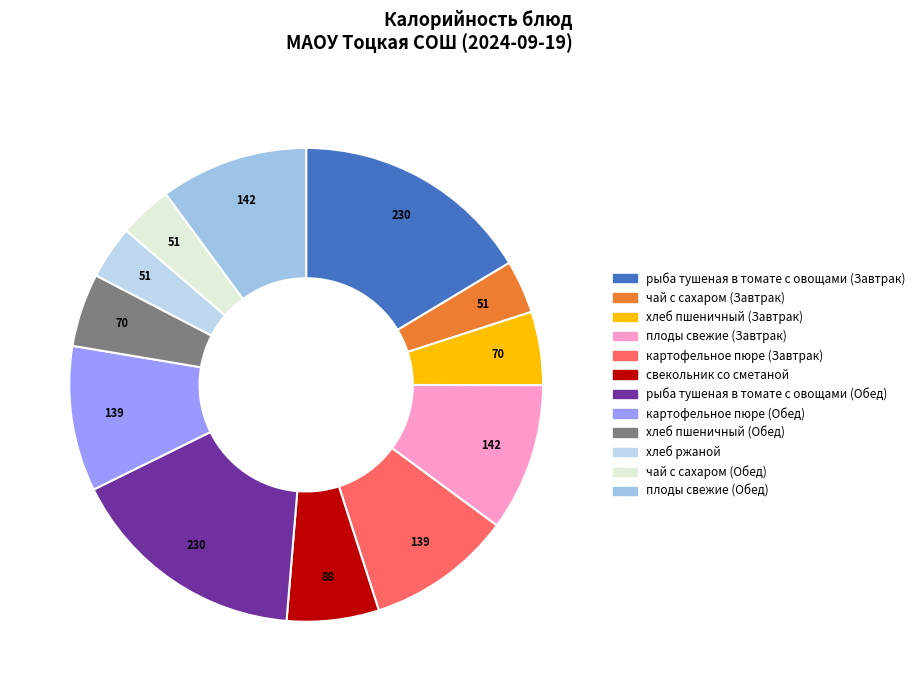

Is it true that картофельное пюре (Завтрак) is 10% of the pie?

True